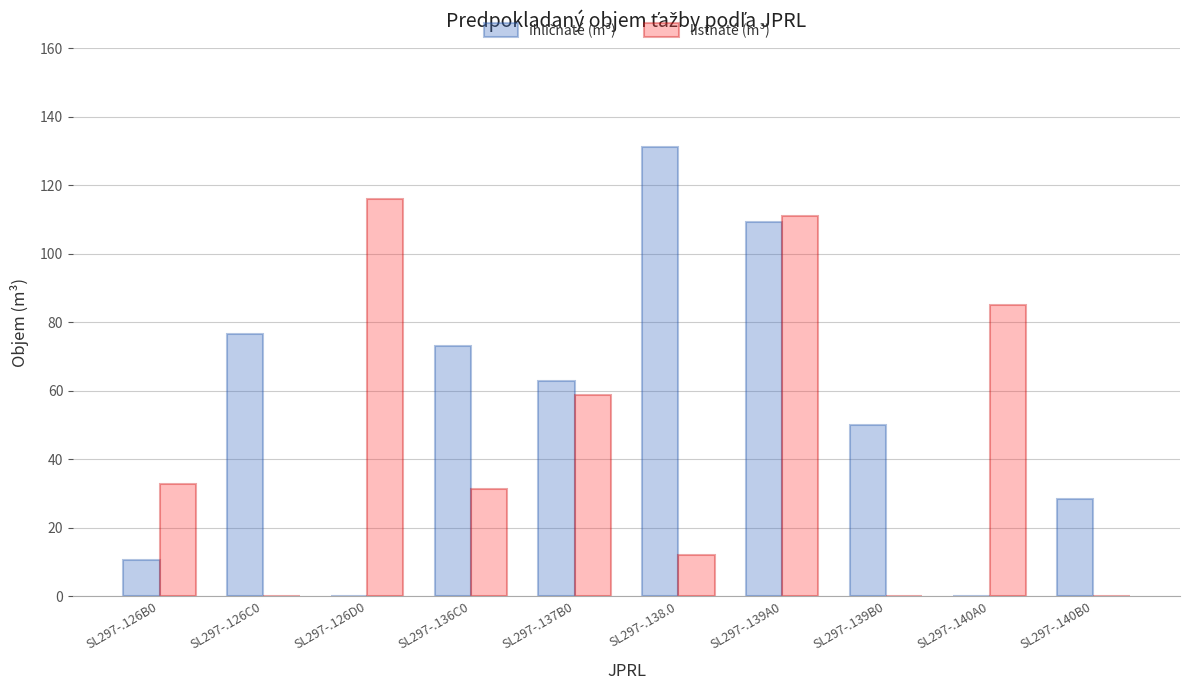

What is the sum of all listnaté (m³) values?

446.8